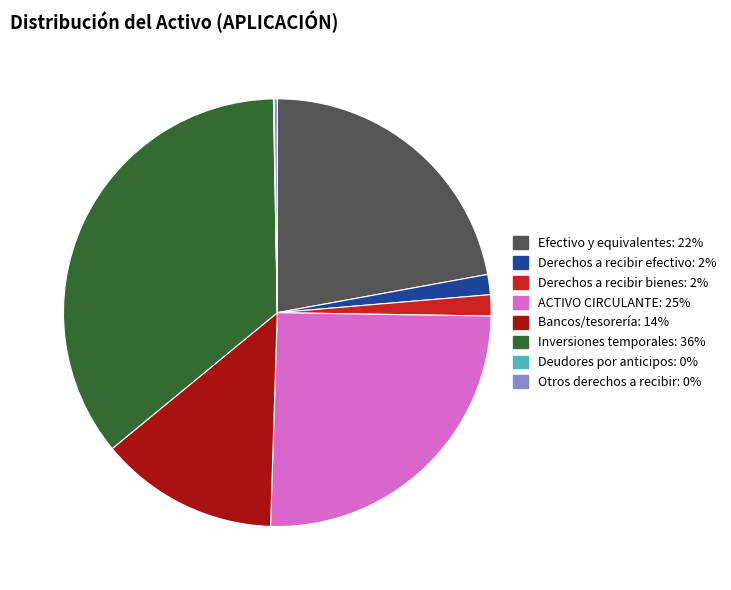

The Efectivo y equivalentes slice represents 22% of the pie. True or false?

True